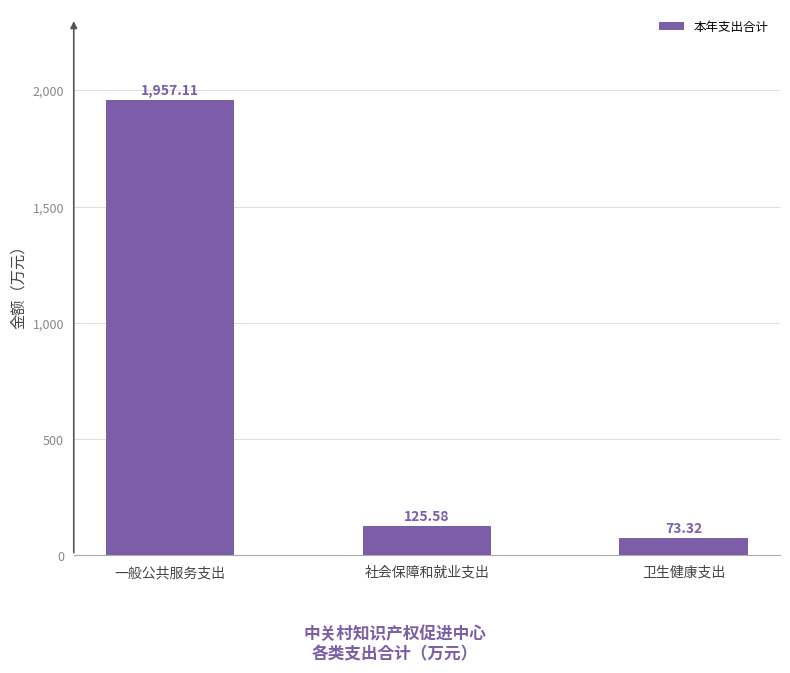

At which category does the chart reach its peak across all series?

一般公共服务支出